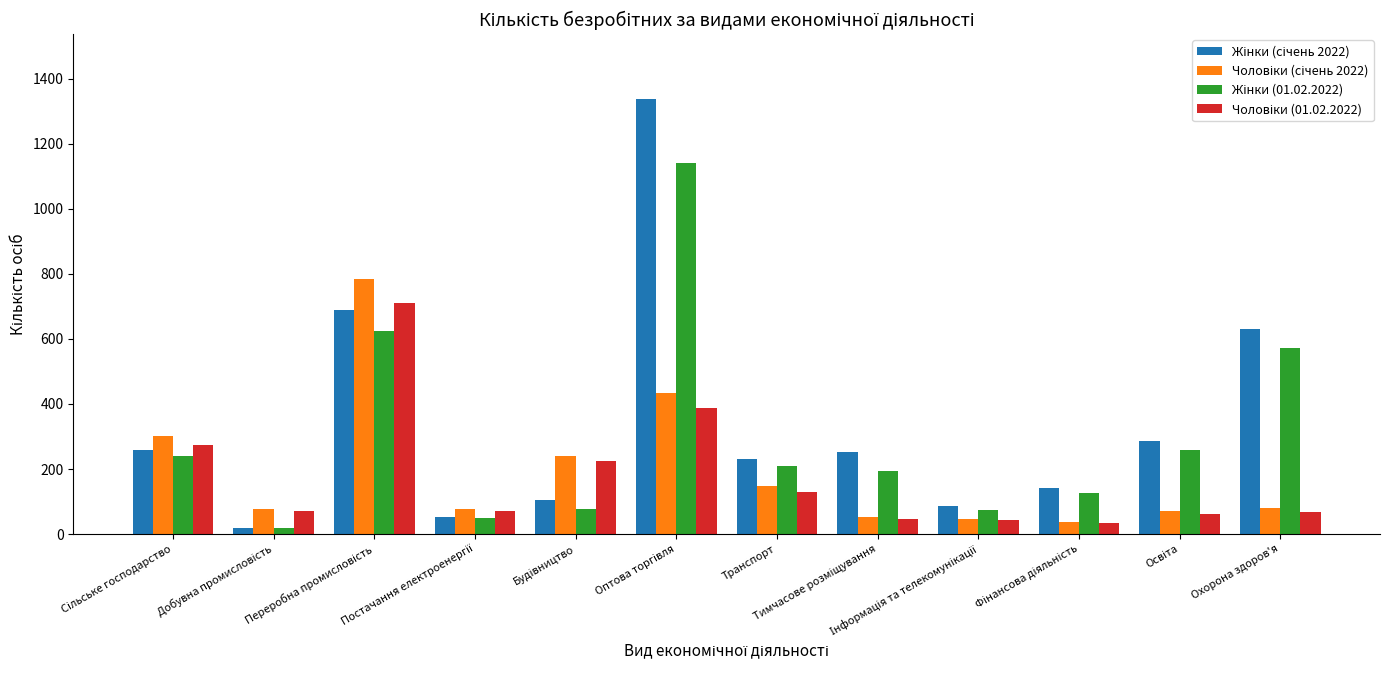

At how many categories does at least one series exceed 154?

8